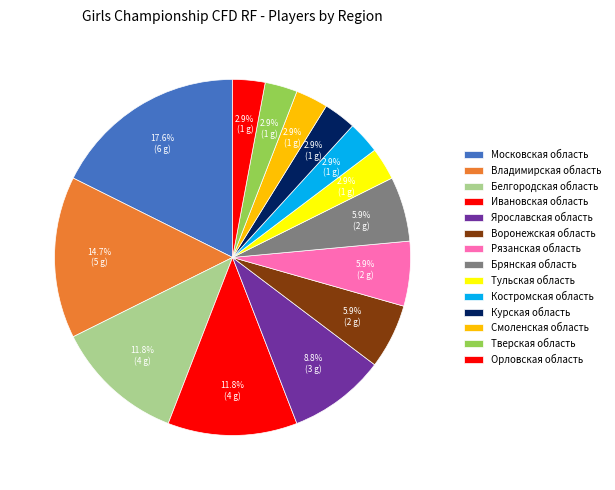

What percentage do Тверская область and Белгородская область together represent?

14.7%